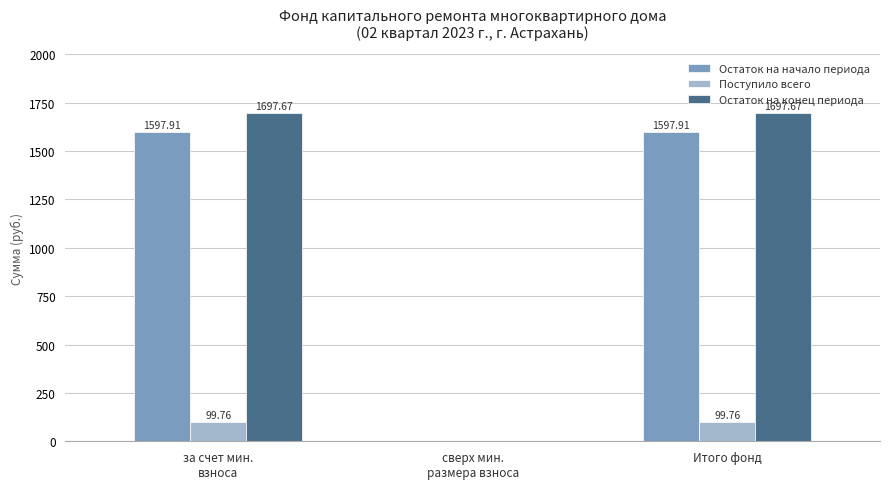

Which series has the largest total across all categories?

Остаток на конец периода